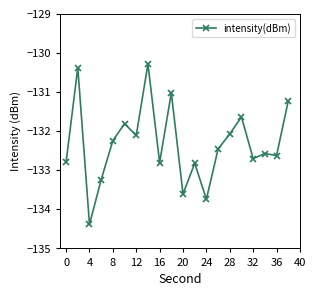

What is the value of the 10th point from the left?

-131.0